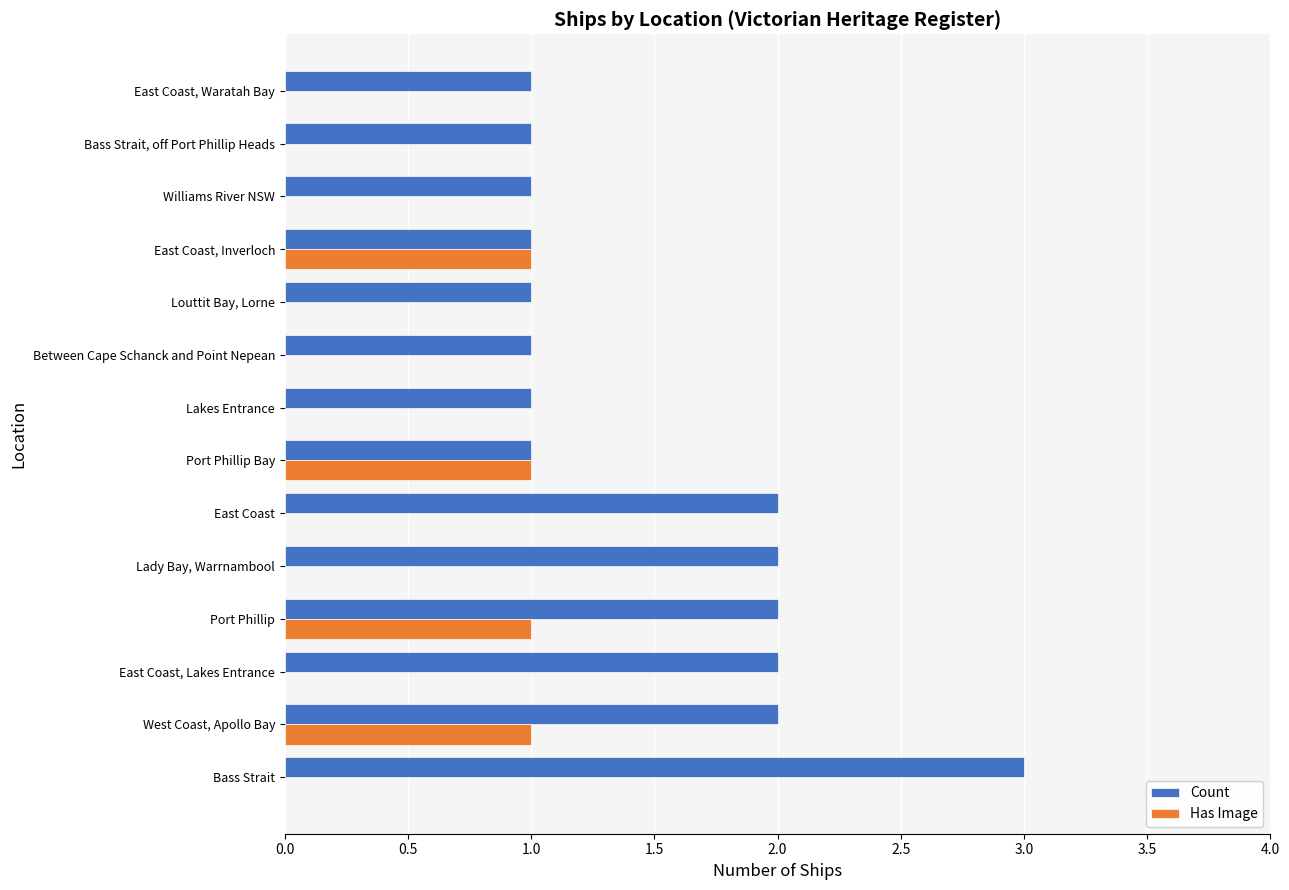

What is the sum of all Count values?

21